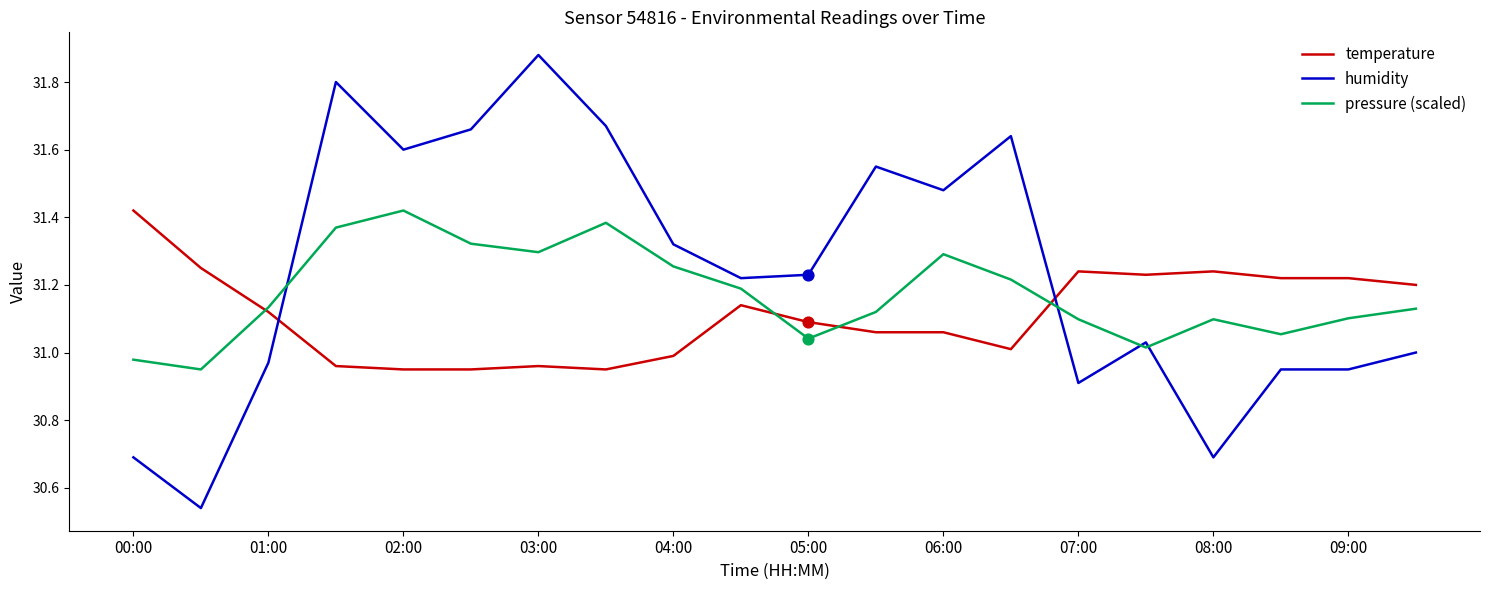

Which series has the widest spread of values?

humidity